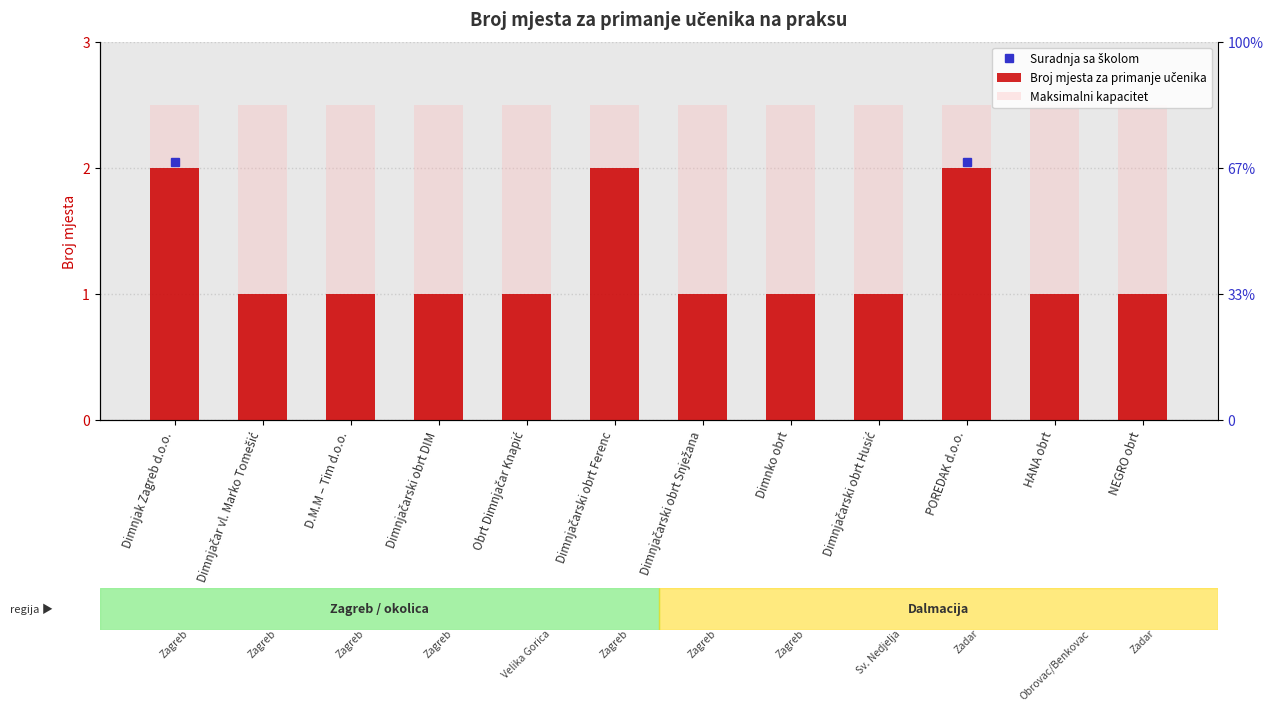

How many bars are there in total?

24